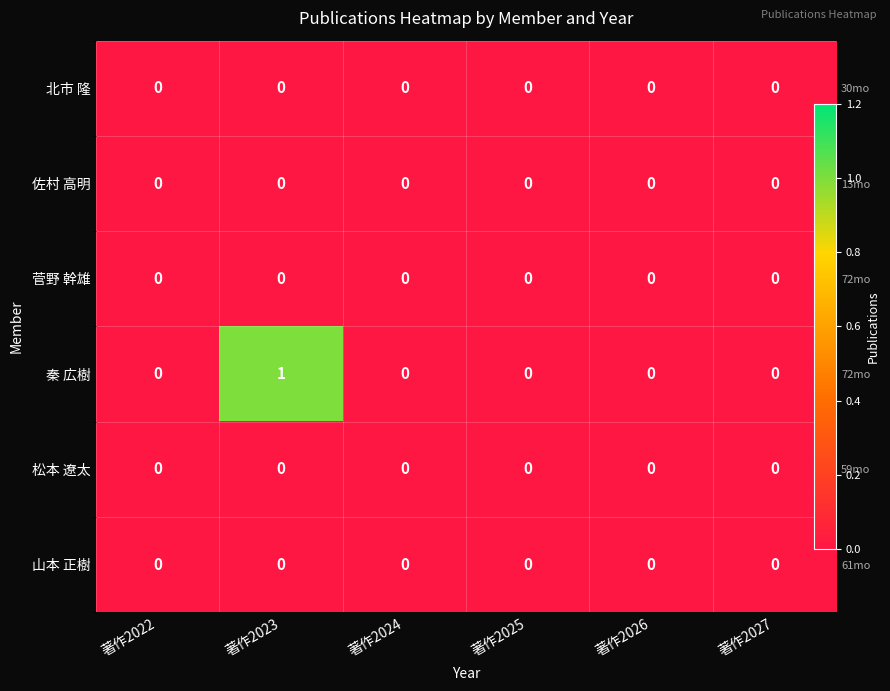

List the series in order of their peak value, lowest first.

北市 隆, 佐村 高明, 菅野 幹雄, 松本 遼太, 山本 正樹, 秦 広樹